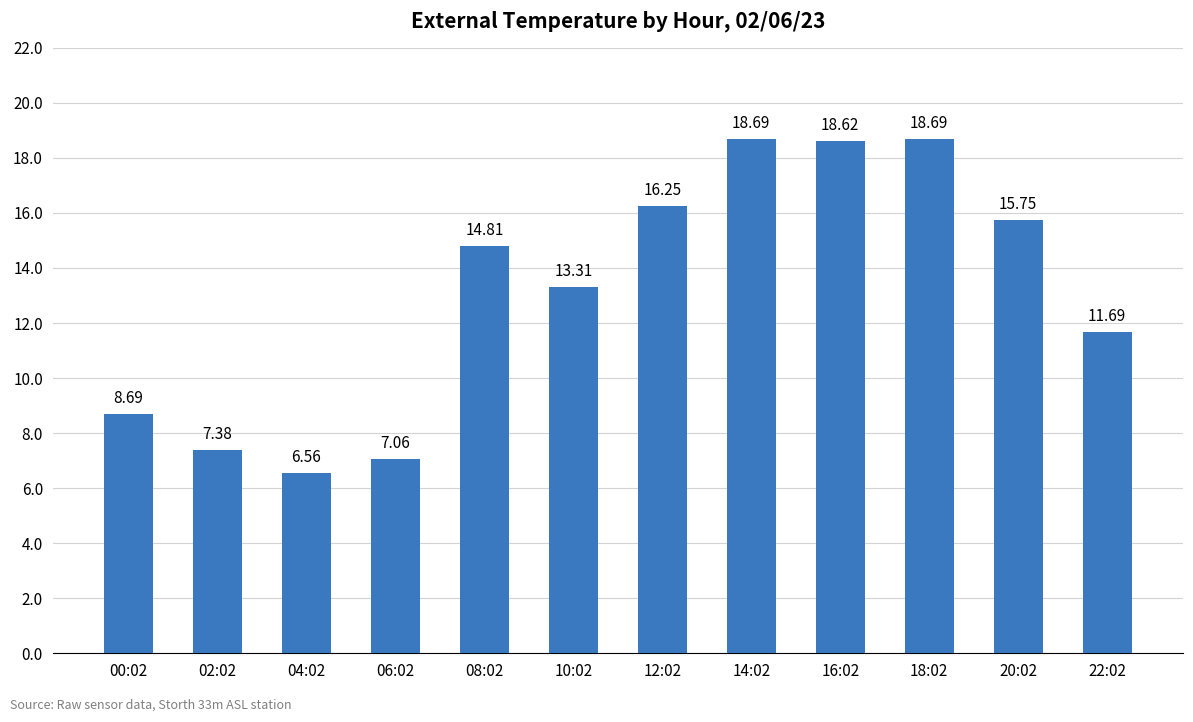

What is the difference between the maximum and minimum values?

12.1